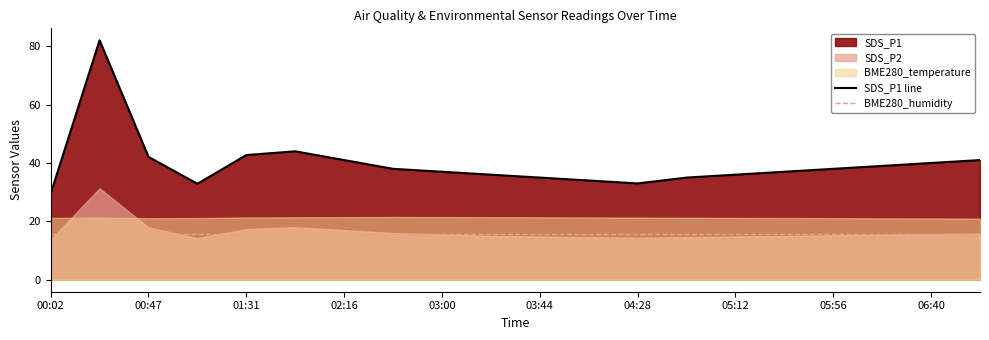

The BME280_temperature series shows 28.6 at 04:50. True or false?

False